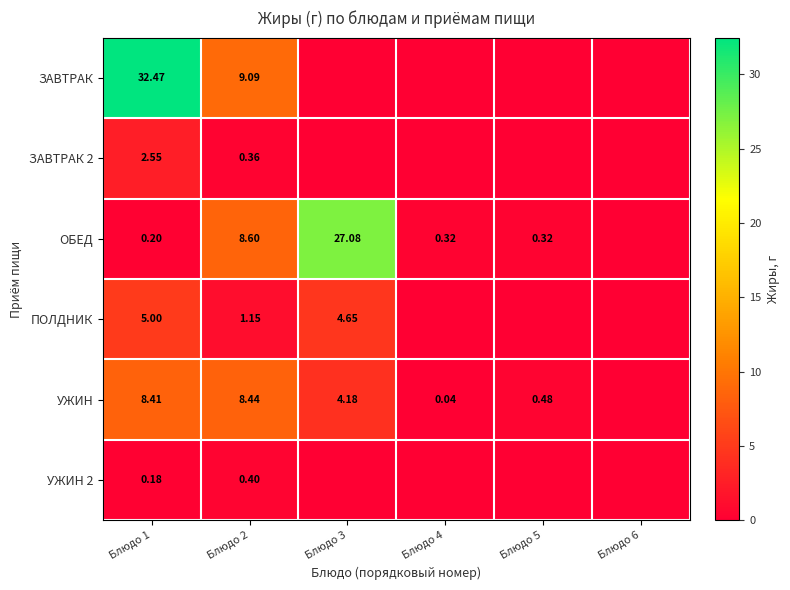

What is the total value across all series at Блюдо 4?

0.4